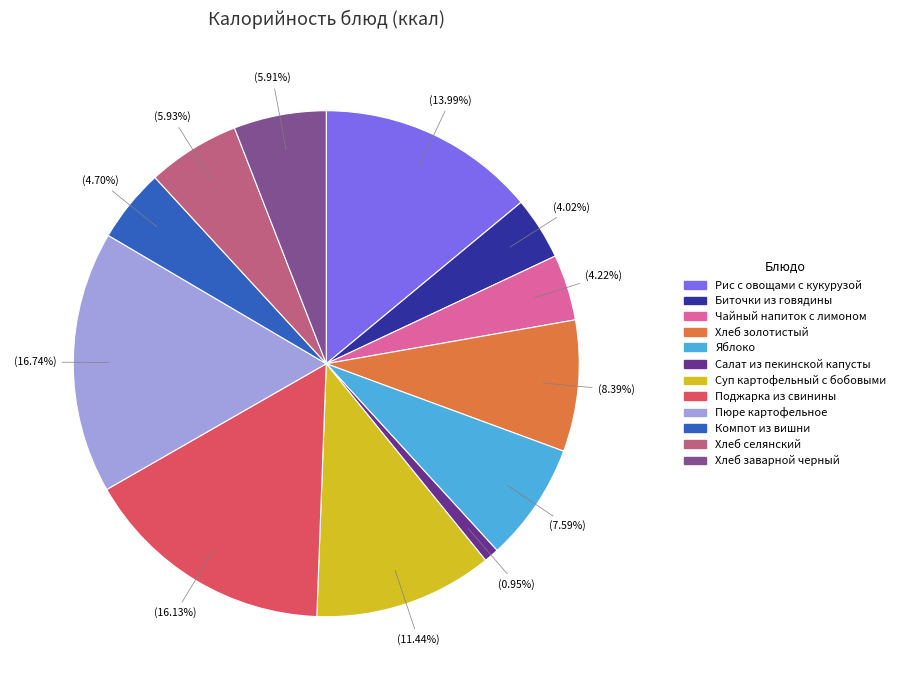

Rank the categories by value from highest to lowest.

Пюре картофельное, Поджарка из свинины, Рис с овощами с кукурузой, Суп картофельный с бобовыми, Хлеб золотистый, Яблоко, Хлеб селянский, Хлеб заварной черный, Компот из вишни, Чайный напиток с лимоном, Биточки из говядины, Салат из пекинской капусты